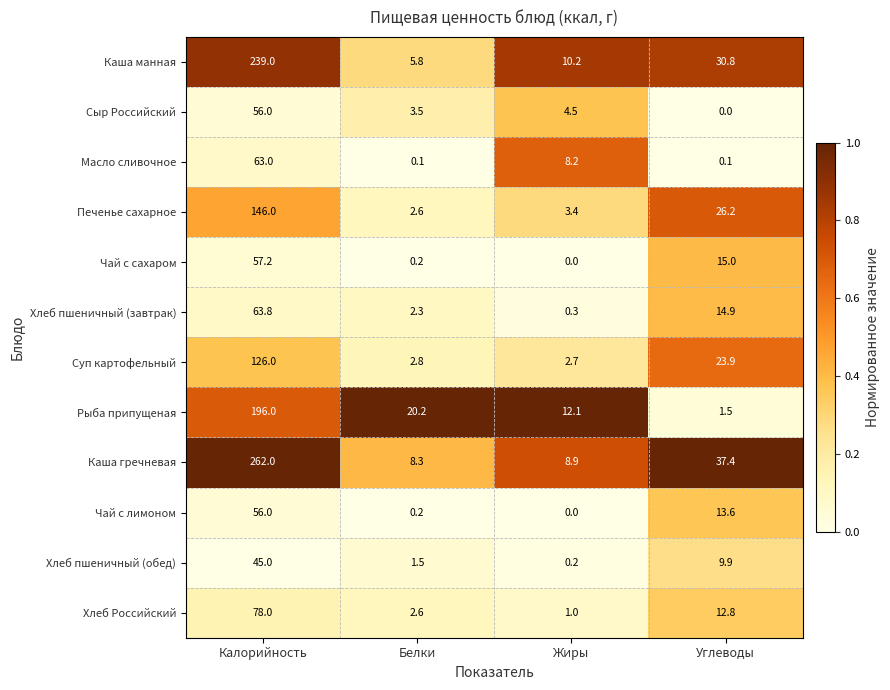

The Суп картофельный series shows 74.5 at Калорийность. True or false?

False